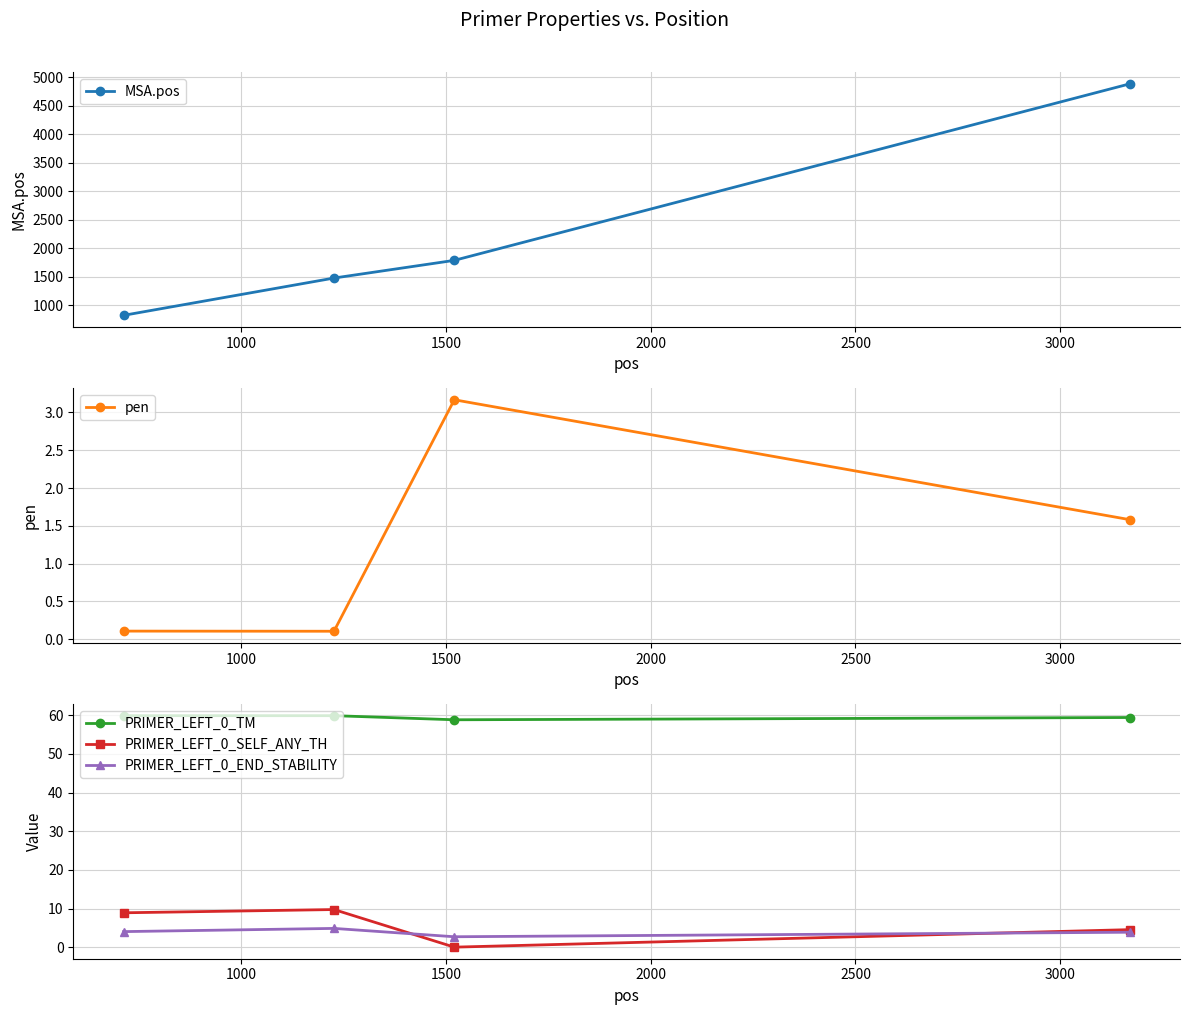

After their last crossing, which series has the higher values: PRIMER_LEFT_0_SELF_ANY_TH or pen?

PRIMER_LEFT_0_SELF_ANY_TH